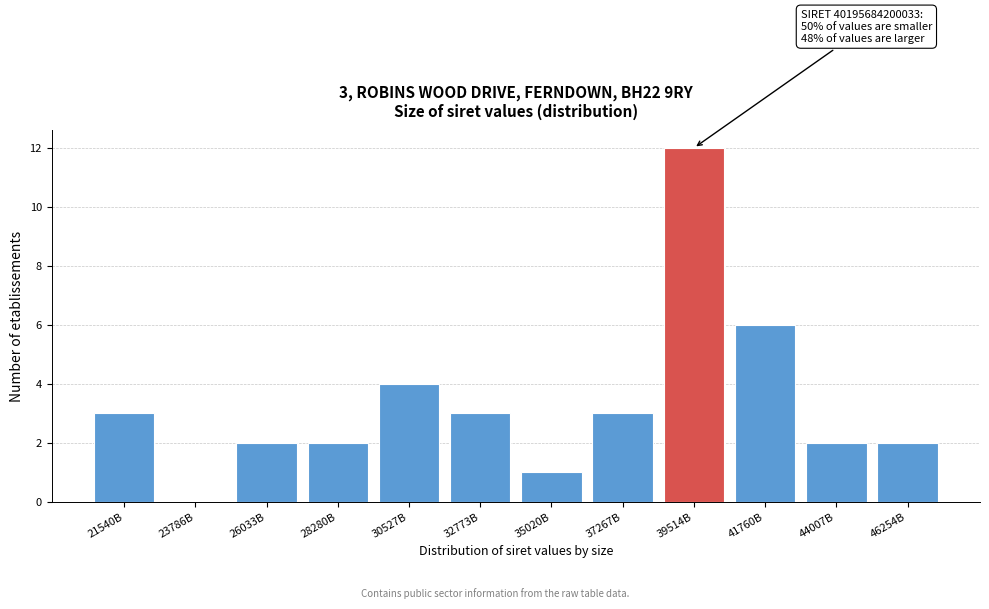

Reading left to right, what are all the values shown in this chart?

21540B=3	23786B=0	26033B=2	28280B=2	30527B=4	32773B=3	35020B=1	37267B=3	39514B=12	41760B=6	44007B=2	46254B=2